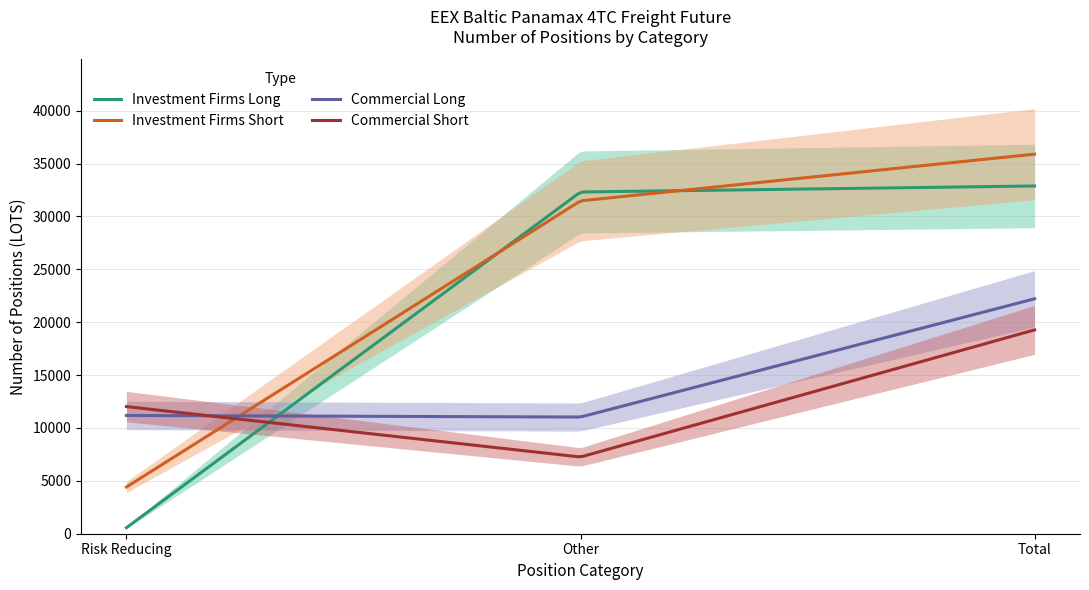

Which series has the largest total across all categories?

Investment Firms Short